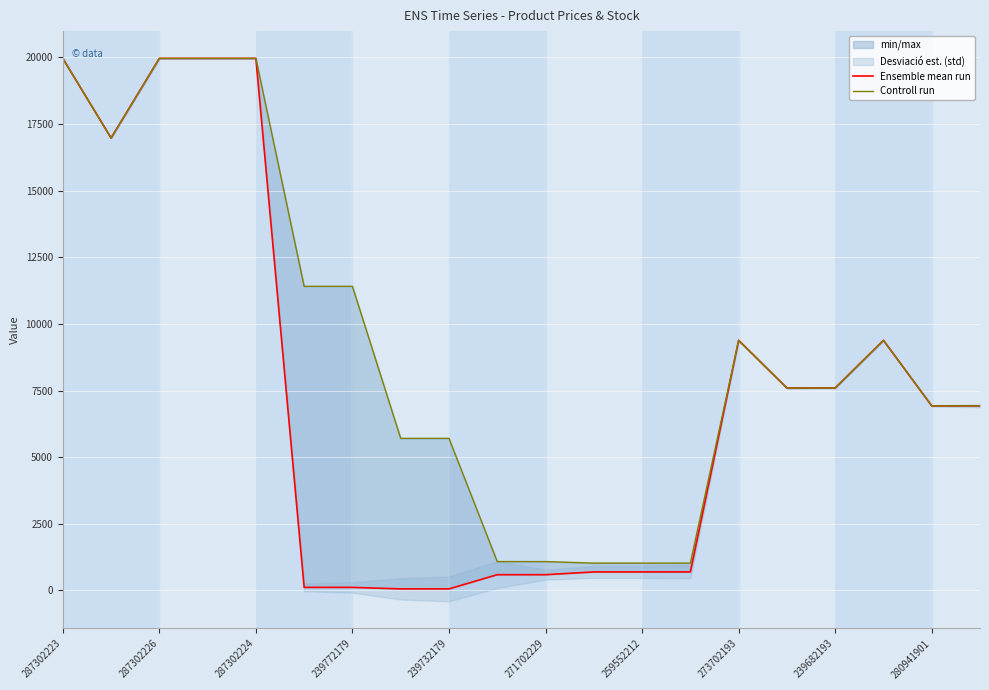

What is the average value of the Controll run series?

9205.6